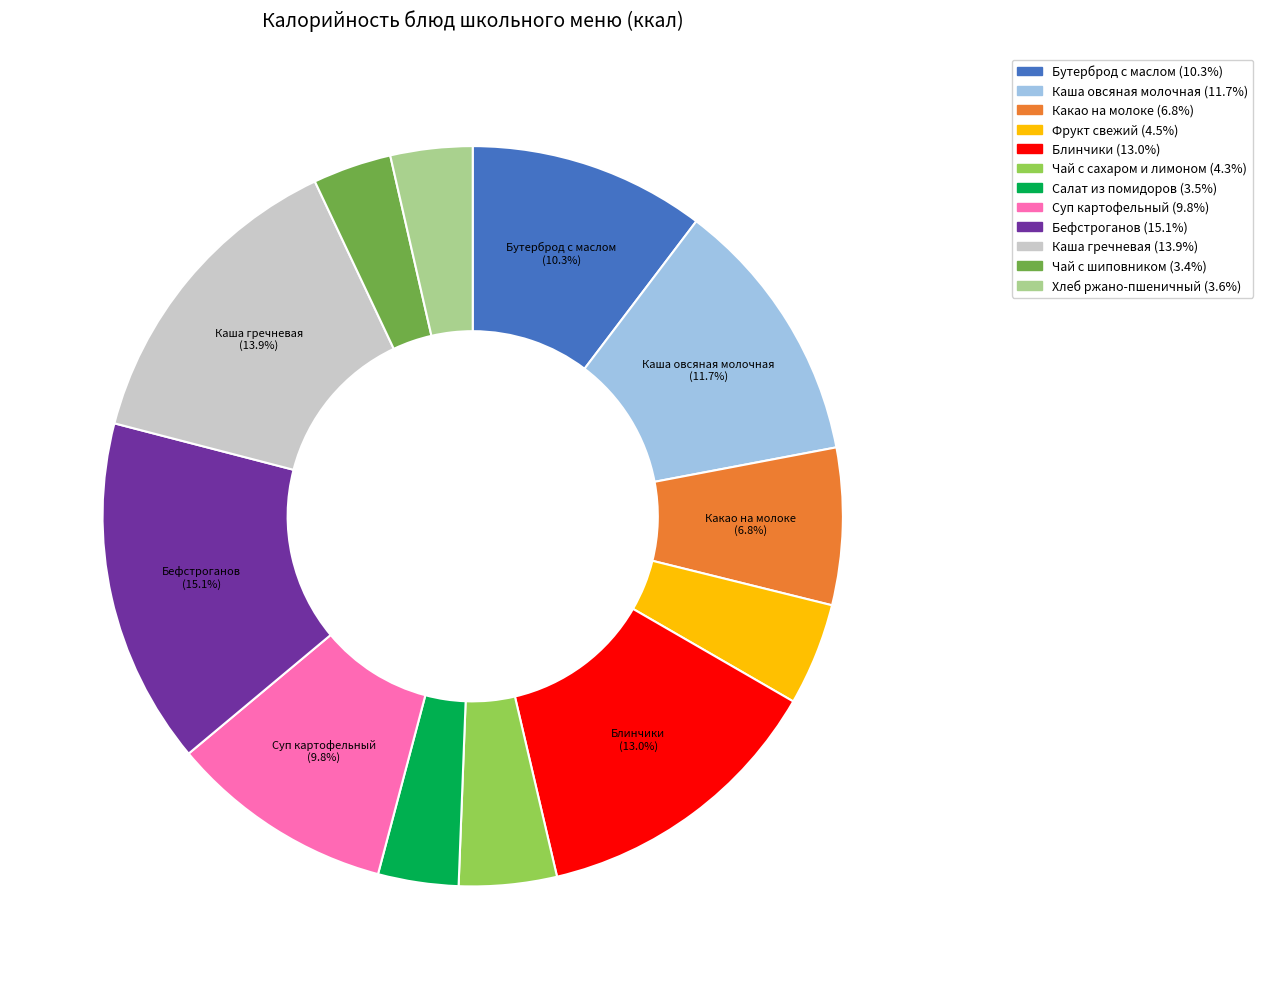

Between Фрукт свежий and Блинчики, which is larger?

Блинчики